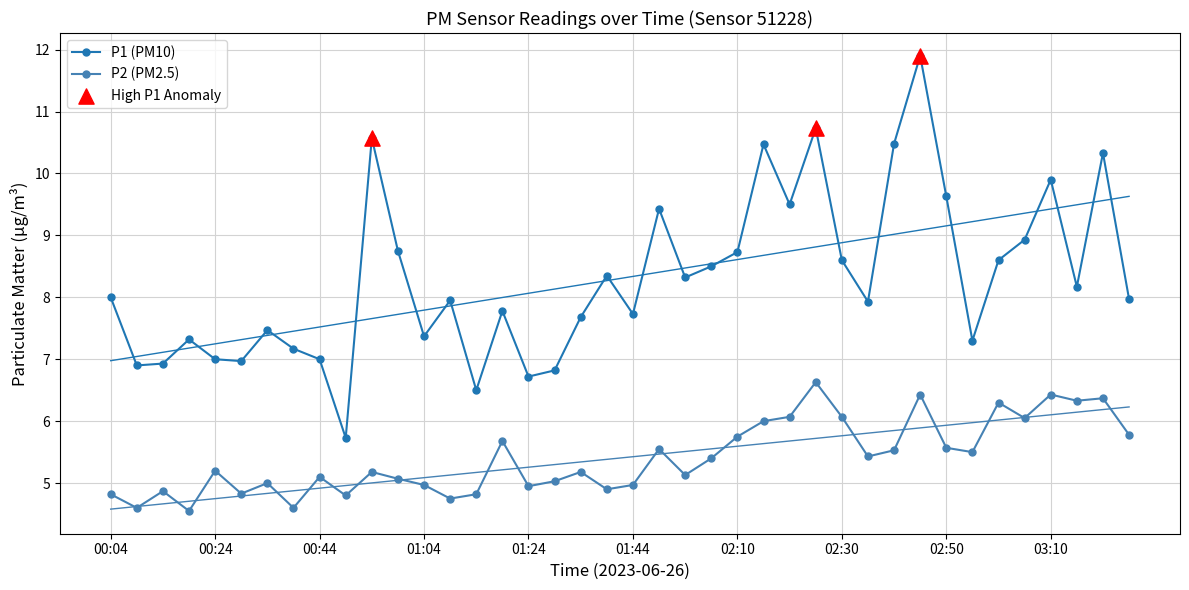

True or false: P2 (PM2.5) and P1 (PM10) intersect in this chart.

False